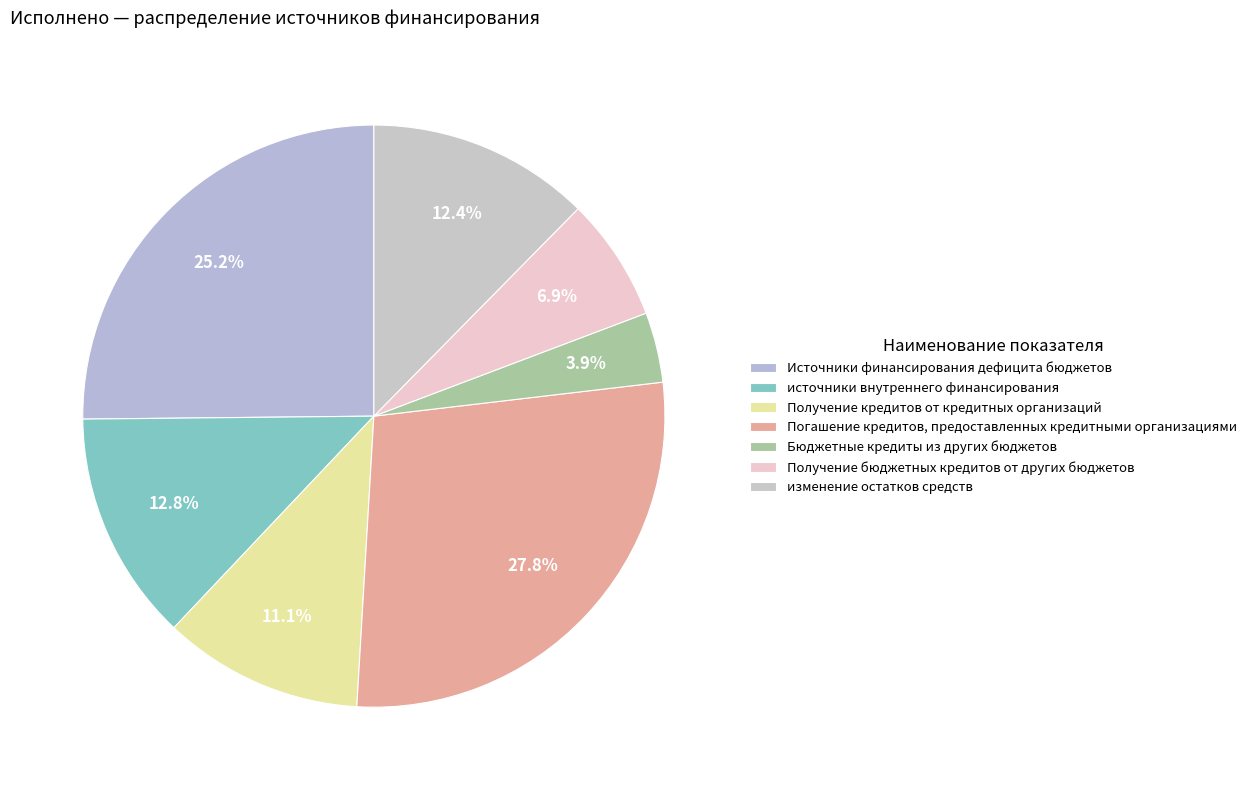

Do Бюджетные кредиты из других бюджетов and Получение кредитов от кредитных организаций together represent more than half of the pie?

No